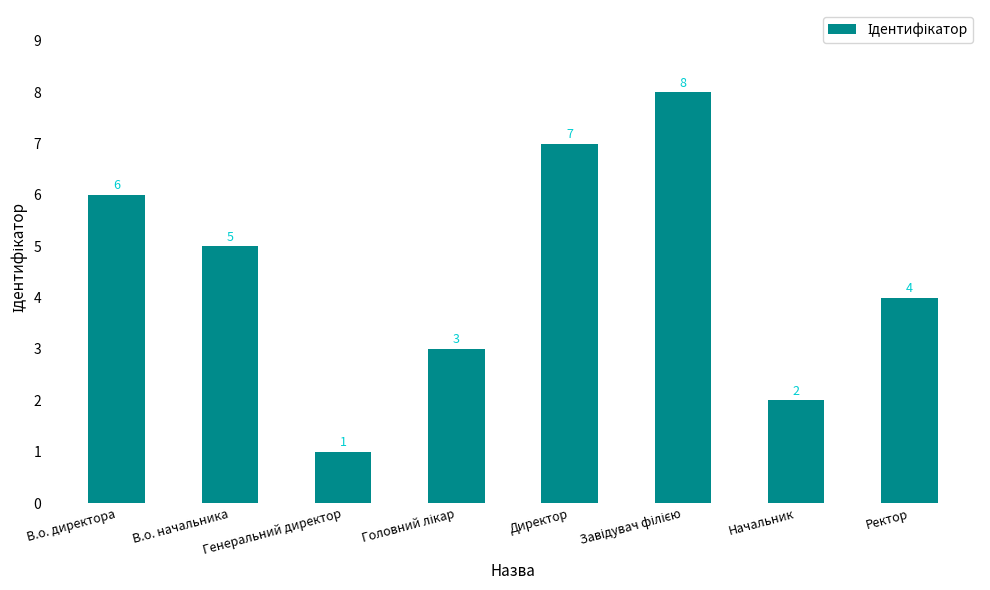

What is the ratio of the value at Начальник to the value at Ректор?

0.5